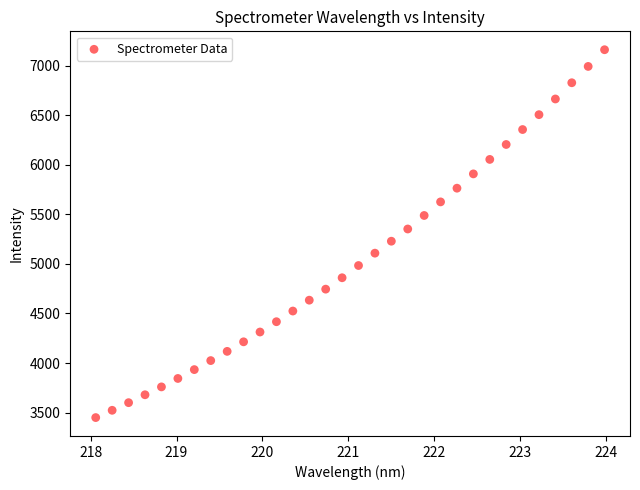

What is the range of X values (max minus min)?

5.9